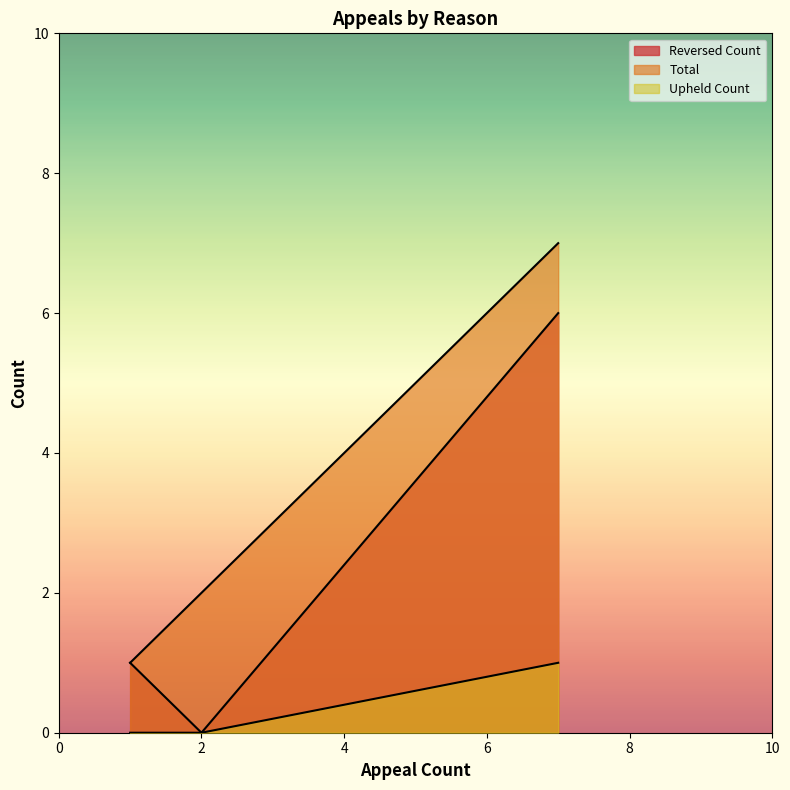

How many lines are shown in the chart?

3